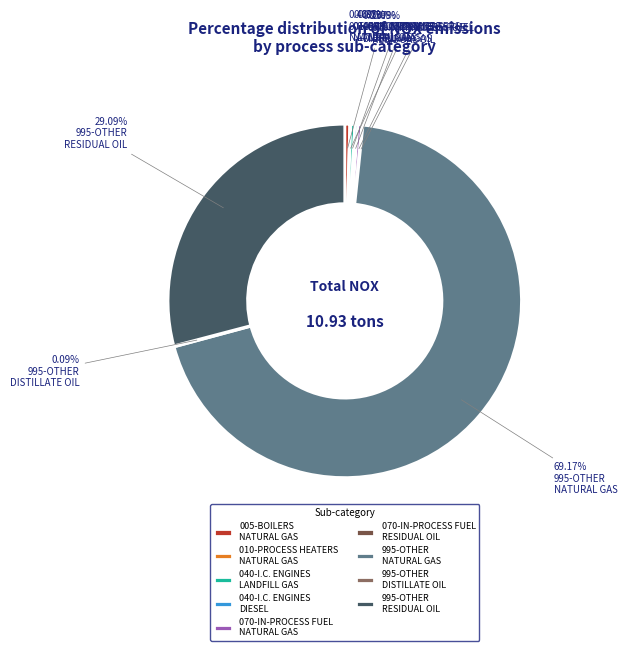

Does 995-OTHER RESIDUAL OIL represent more than half of the total?

No